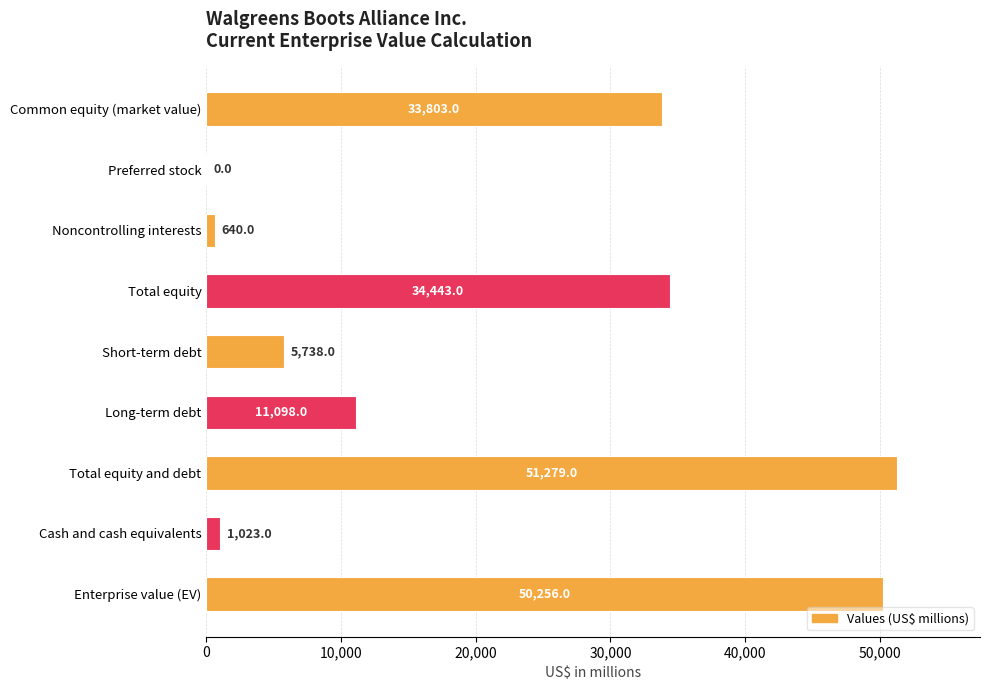

Which has a higher value, Long-term debt or Total equity?

Total equity